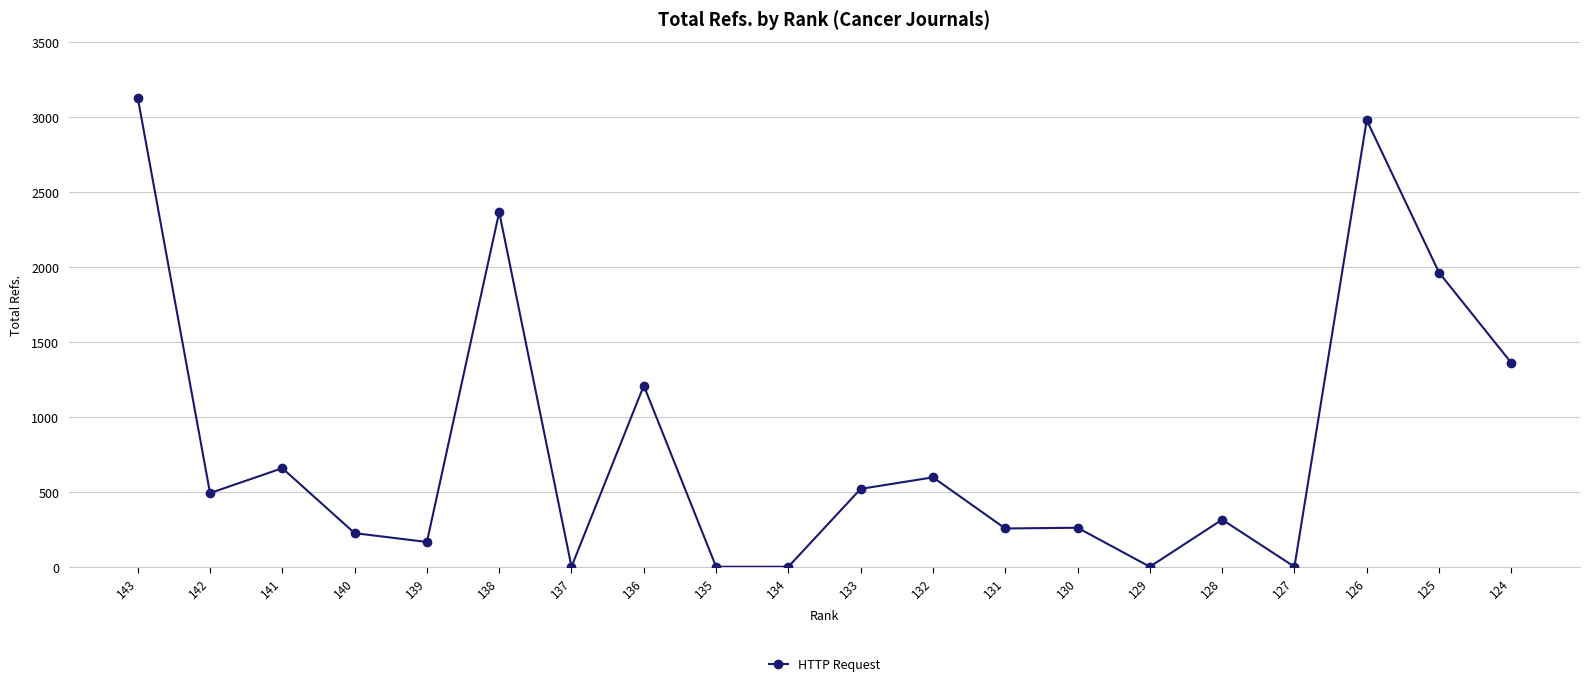

What is the ratio of the value at 138 to the value at 125?

1.2